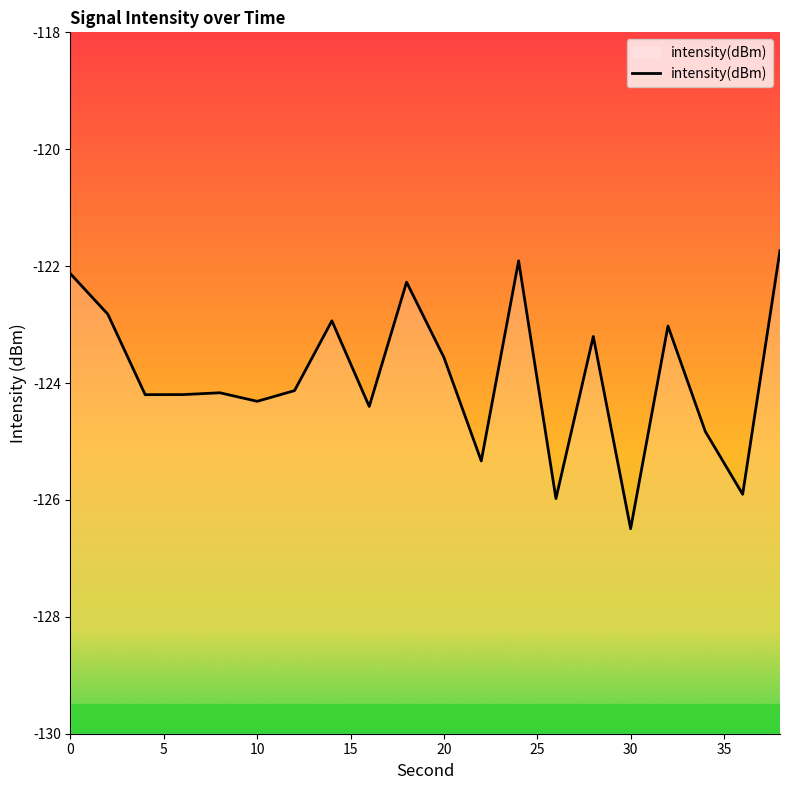

How many points are higher than both their immediate neighbors (excluding endpoints)?

6